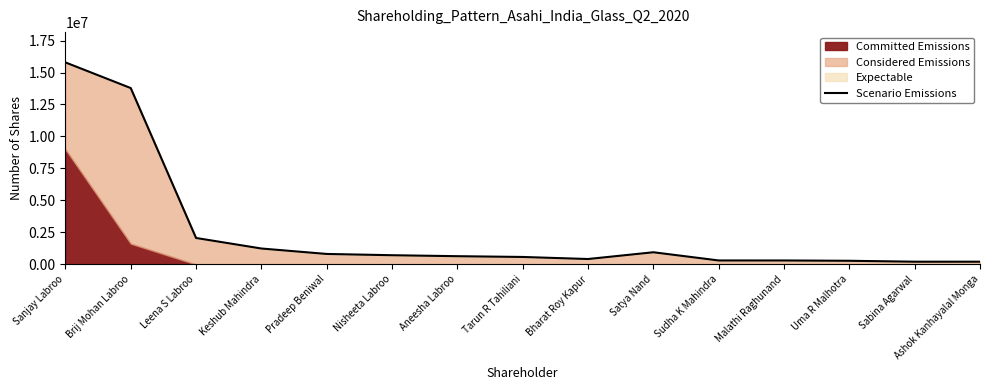

At which category does the data reach its first local valley?

Bharat Roy Kapur